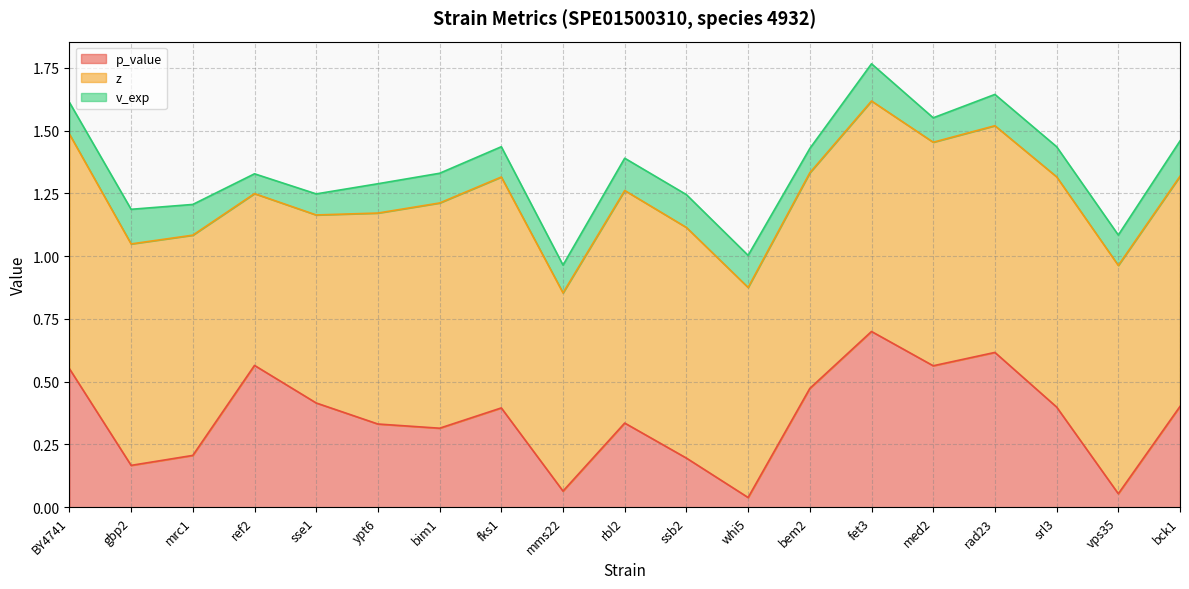

Is it true that z equals 0.9 at bim1?

True